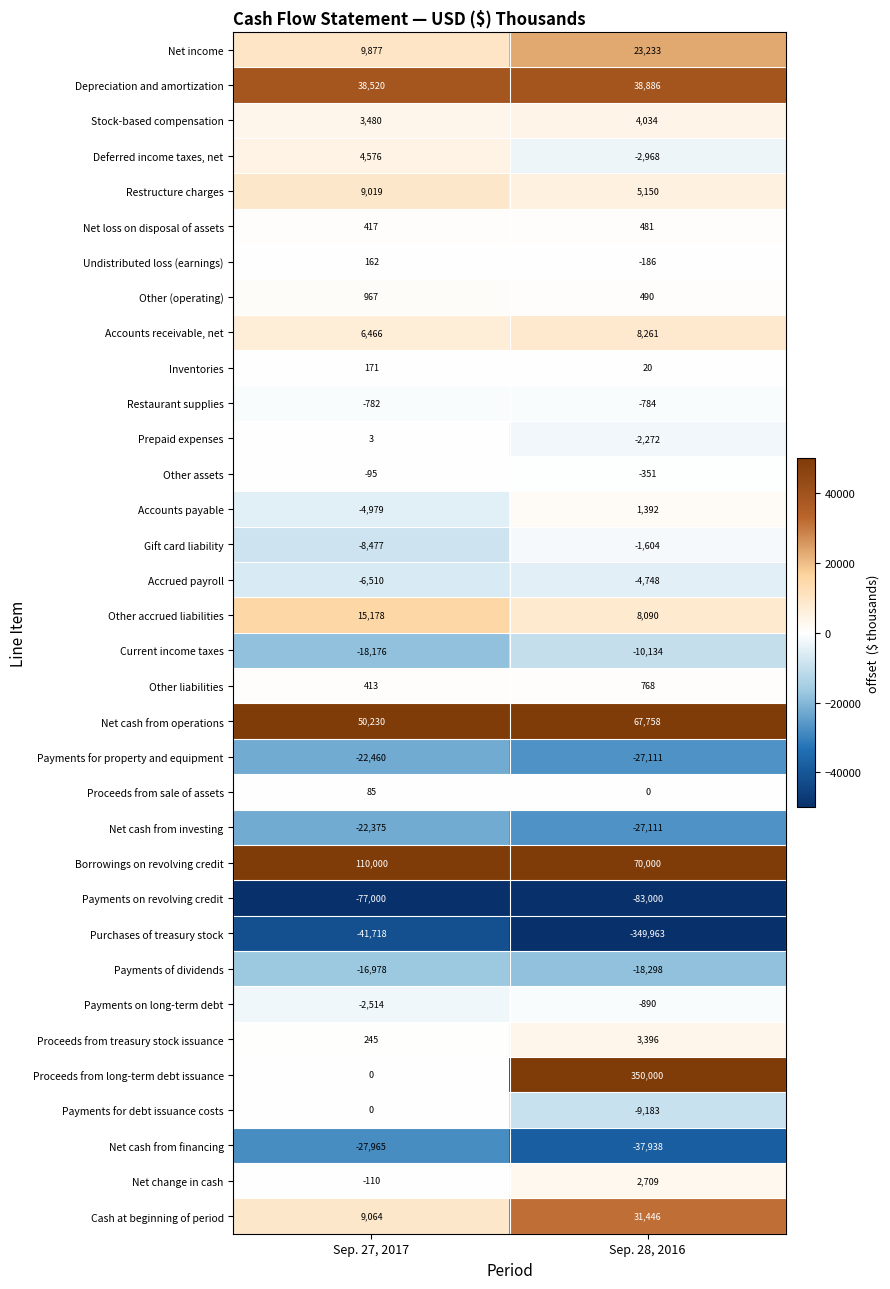

Which category has the highest value across all series?

Sep. 28, 2016